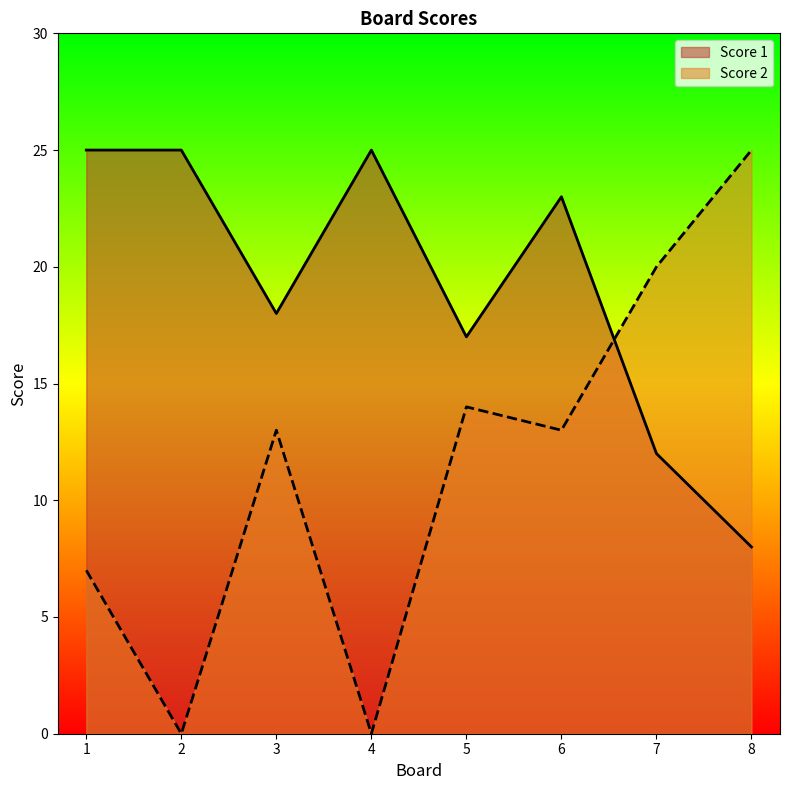

What is the total value across all series at 6?

36